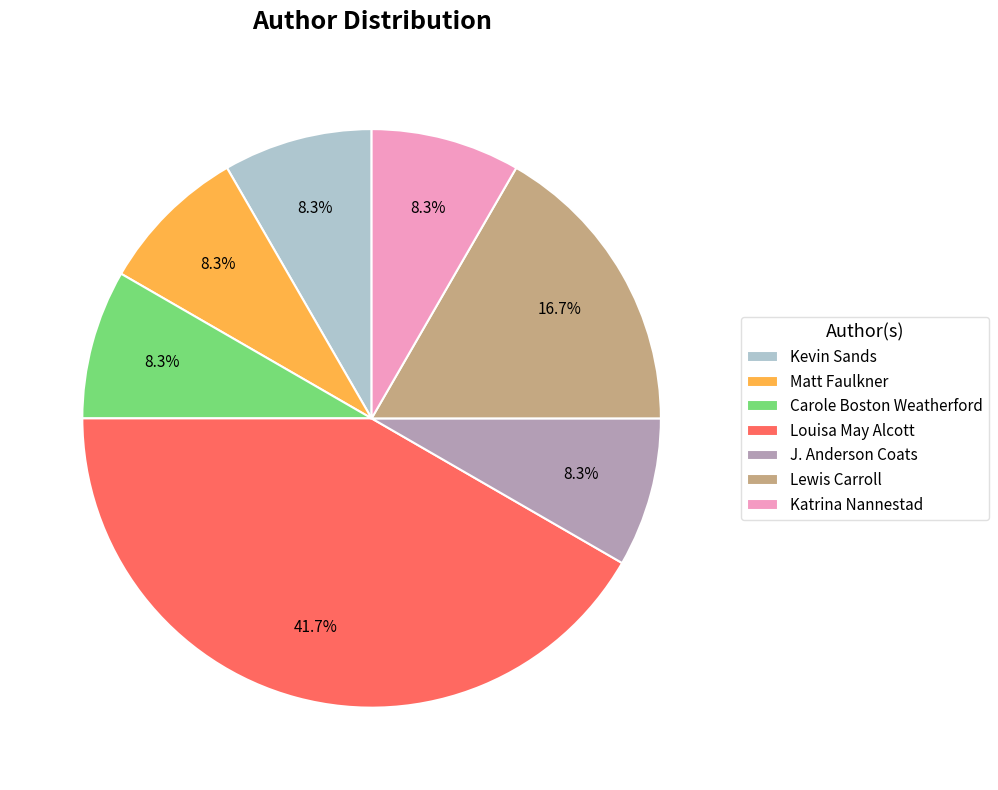

Which slice is the largest?

Louisa May Alcott